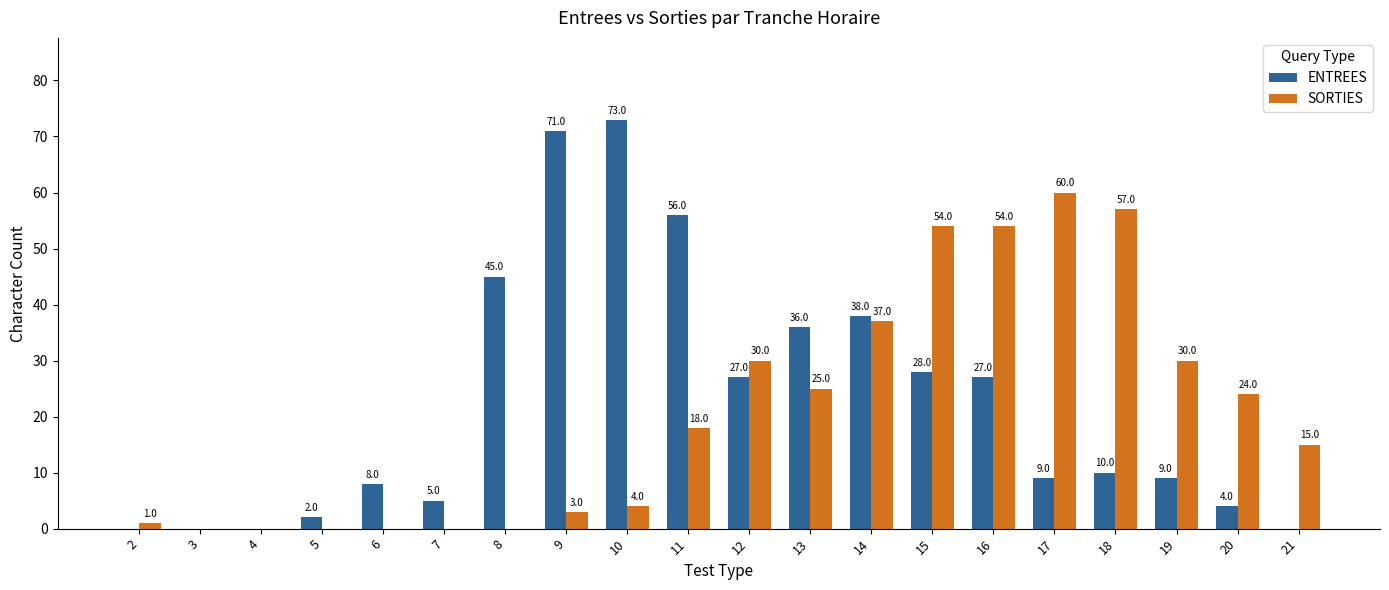

What is the total value across all series at 18?

67